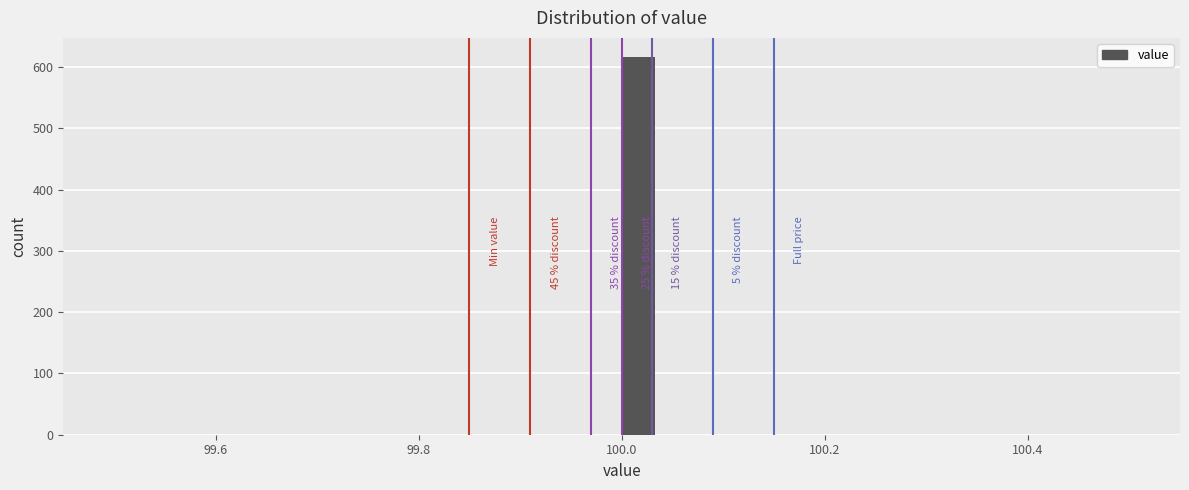

Around what value on the x-axis is the tallest bar? Give the approximate position of its centre, as read against the axis.

100.02